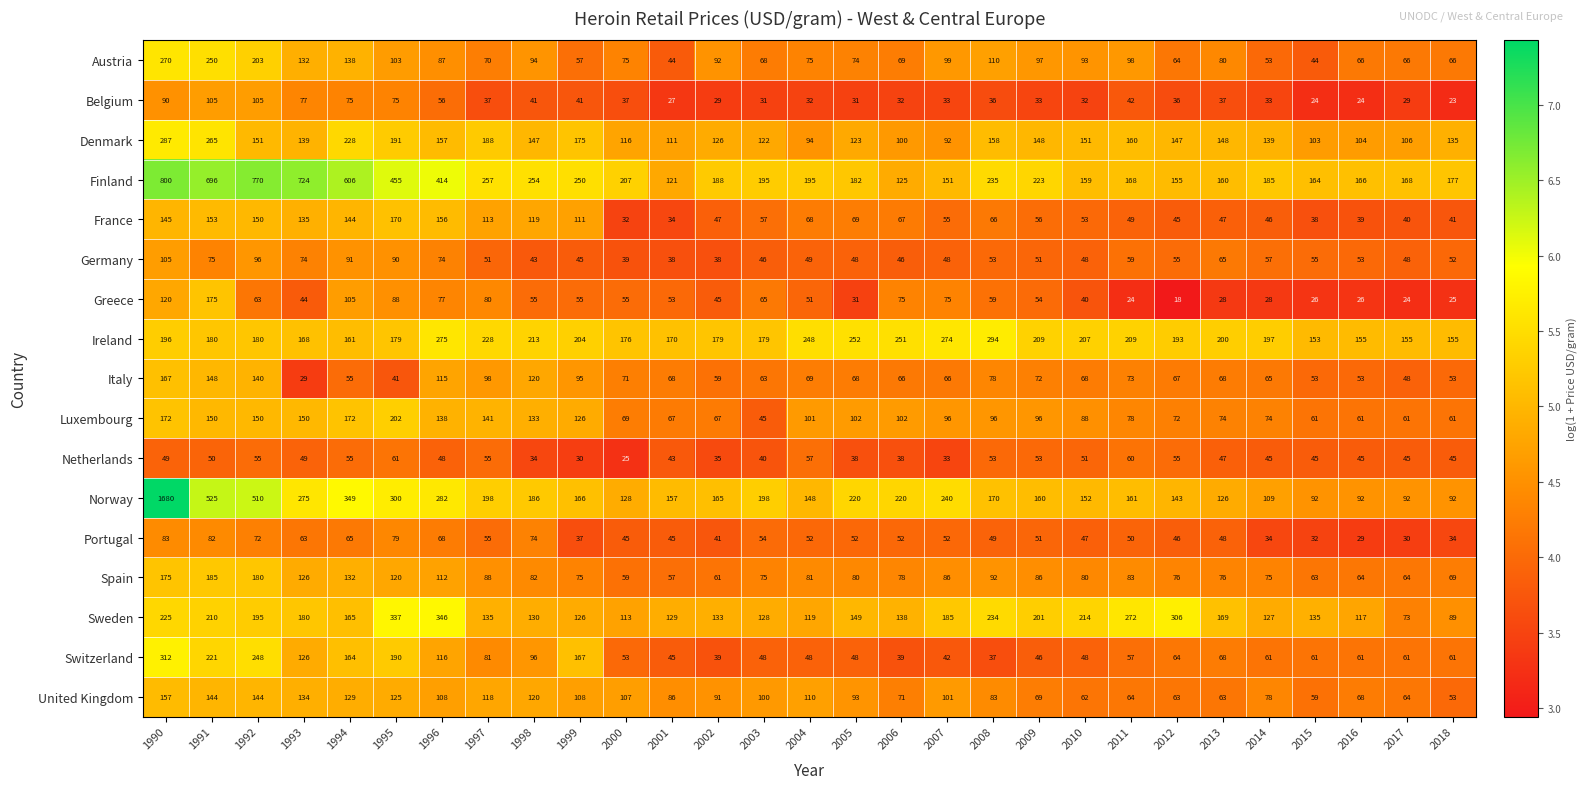

Where is Portugal nearest to the value 56?

1997